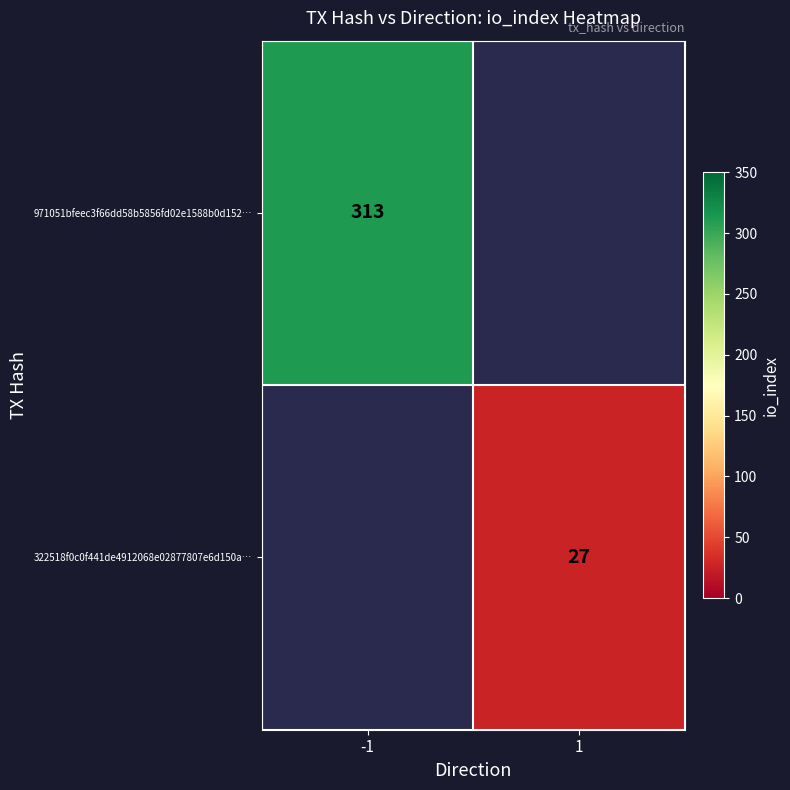

What is the greatest value displayed?

313.0